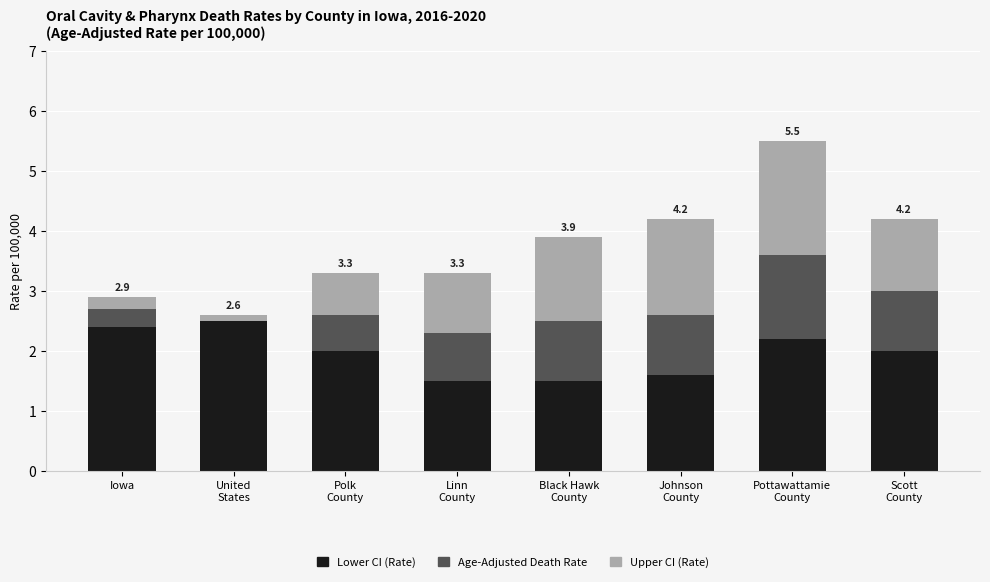

What is the maximum value for Lower CI (Rate)?

2.5